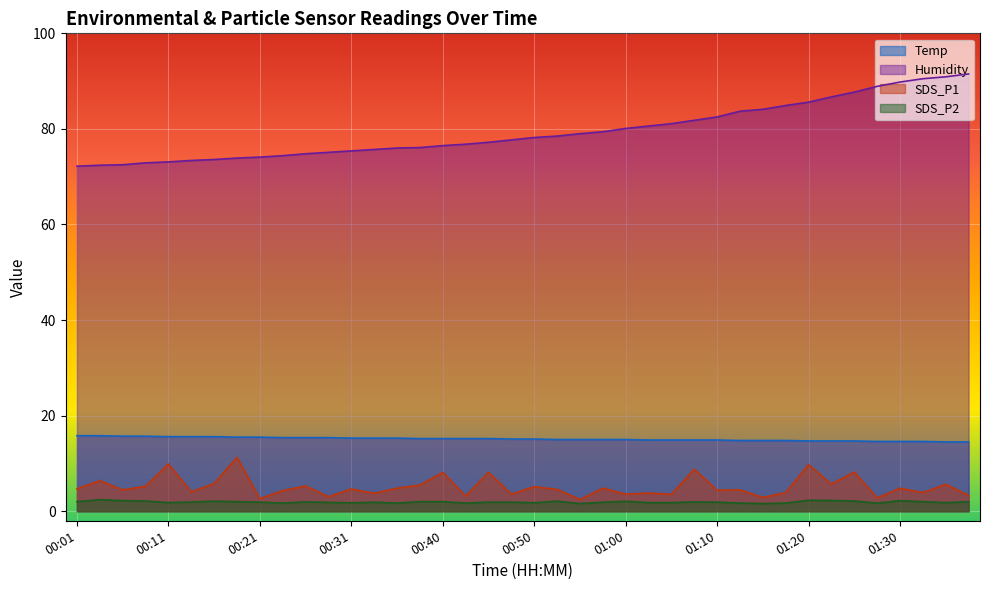

Reading right to left, extract all data points from this chart.

Temp: 14.5	14.5	14.6	14.6	14.6	14.7	14.7	14.7	14.8	14.8	14.8	14.9	14.9	14.9	14.9	15.0	15.0	15.0	15.0	15.1	15.1	15.2	15.2	15.2	15.2	15.3	15.3	15.3	15.4	15.4	15.4	15.5	15.5	15.6	15.6	15.6	15.7	15.7	15.8	15.8
Humidity: 91.5	90.9	90.5	89.8	88.9	87.7	86.7	85.6	84.9	84.1	83.7	82.5	81.8	81.1	80.6	80.1	79.4	79.0	78.5	78.2	77.7	77.2	76.8	76.5	76.1	76.0	75.7	75.4	75.1	74.8	74.4	74.1	73.9	73.6	73.4	73.1	72.9	72.5	72.4	72.2
SDS_P1: 3.3	5.6	3.9	4.8	2.8	8.2	5.7	9.7	3.9	2.9	4.5	4.4	8.8	3.5	3.8	3.6	4.8	2.5	4.6	5.1	3.6	8.2	3.2	8.1	5.5	4.8	3.8	4.7	3.0	5.3	4.3	2.6	11.3	5.8	4.0	9.9	5.2	4.5	6.4	4.7
SDS_P2: 2.0	1.8	2.0	2.2	1.7	2.1	2.2	2.3	1.7	1.6	1.7	1.9	1.9	1.8	1.8	2.1	1.9	1.6	2.1	1.8	1.9	1.9	1.7	2.0	2.0	1.7	1.9	1.8	1.9	1.9	1.7	1.9	2.0	2.1	1.9	1.8	2.1	2.2	2.4	2.0